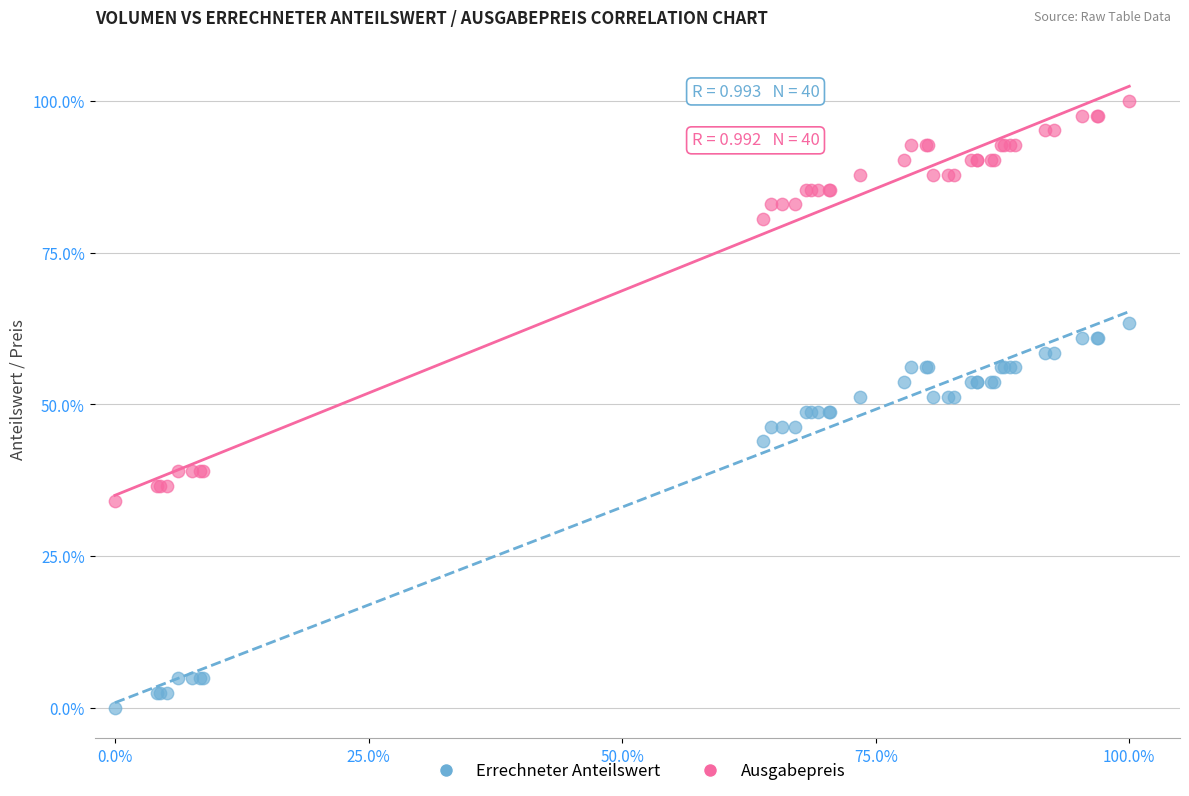

Which series reaches the maximum Y coordinate?

Ausgabepreis